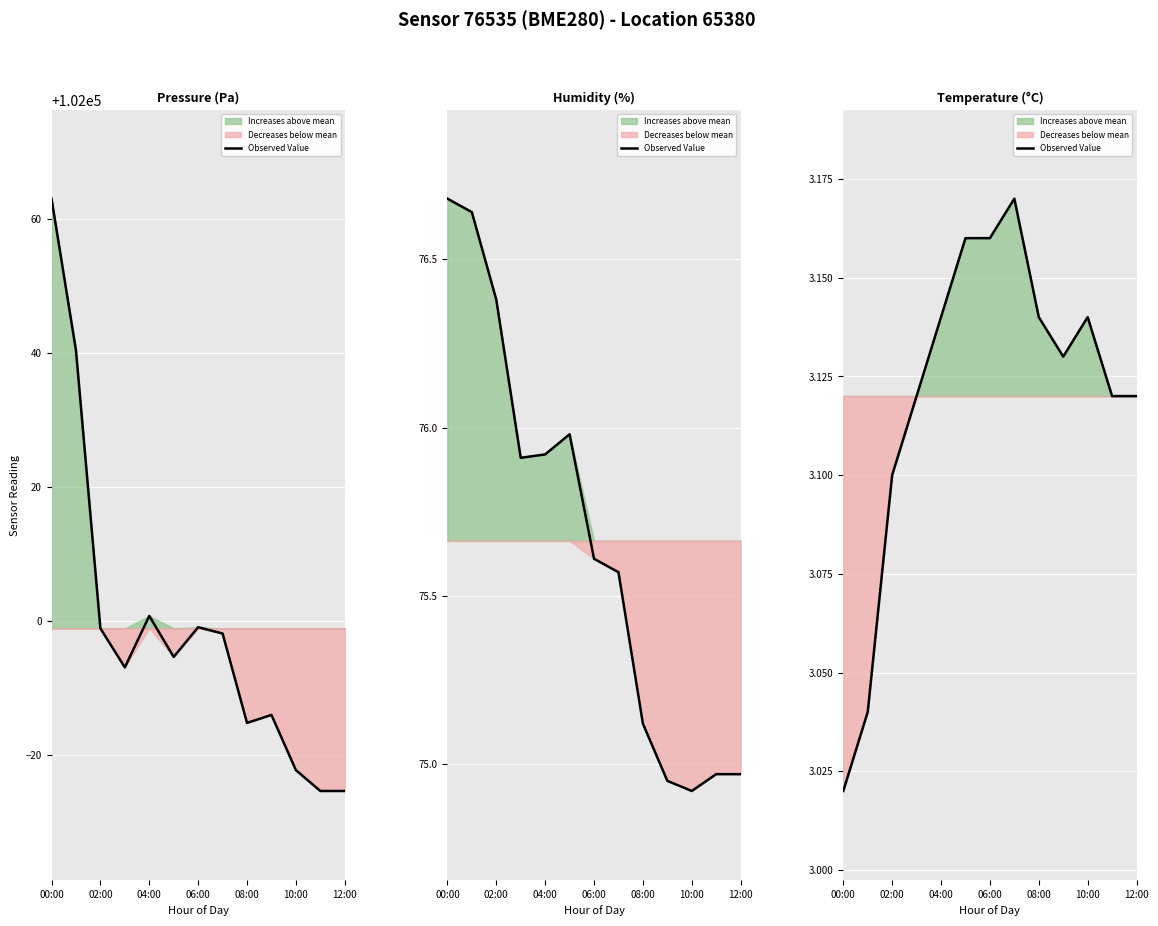

Reading right to left, what are all the values shown in this chart?

3.1	3.1	3.1	3.1	3.1	3.2	3.2	3.2	3.1	3.1	3.1	3.0	3.0